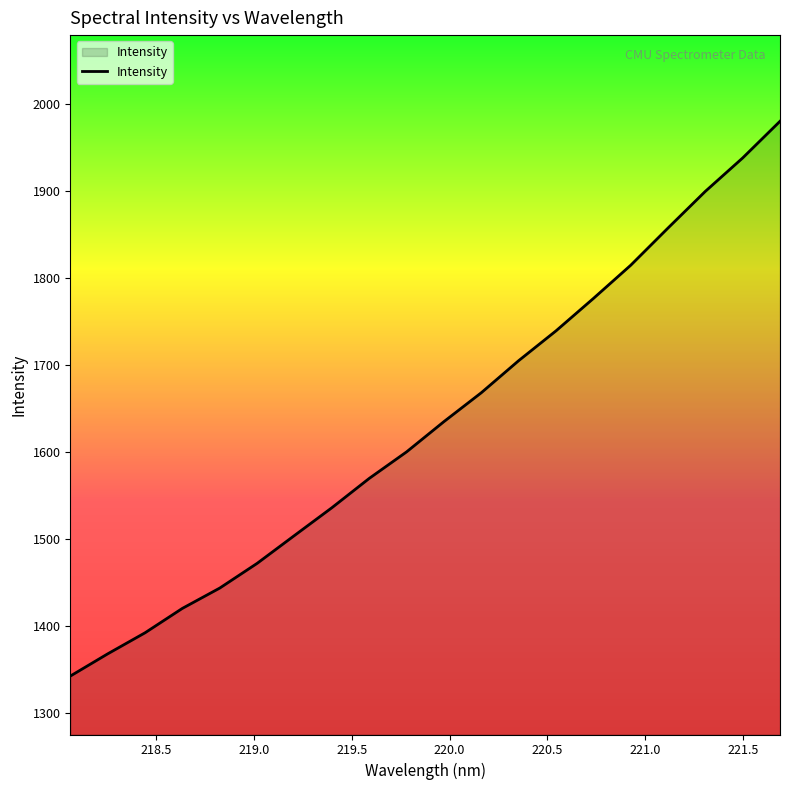

What is the maximum value shown in the chart?

1979.7